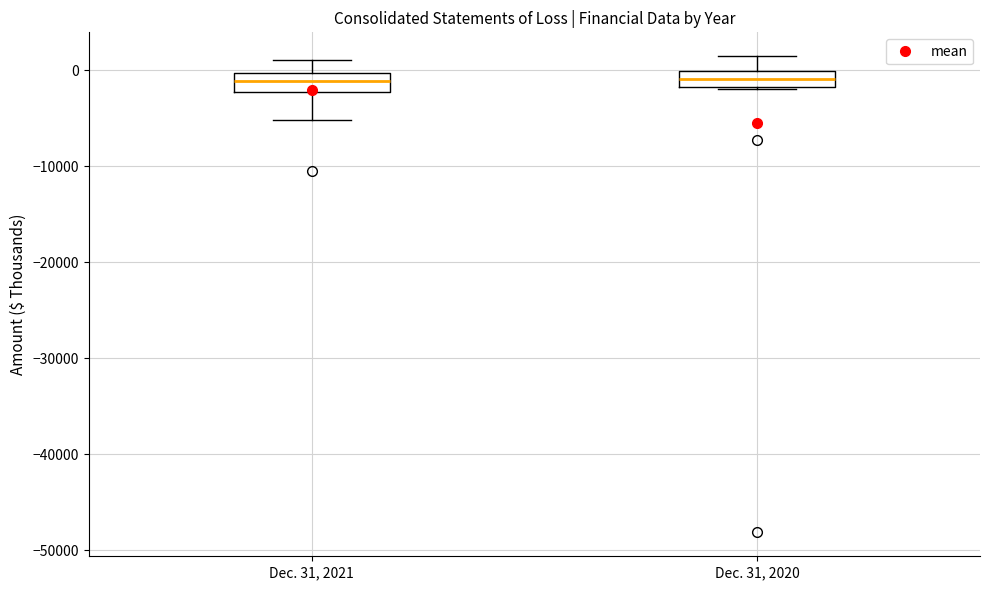

Where does the median line of the box for Dec. 31, 2021 sit on the y-axis? The values are not printed on the chart, so give them approximately, as read against the axis.

-1000